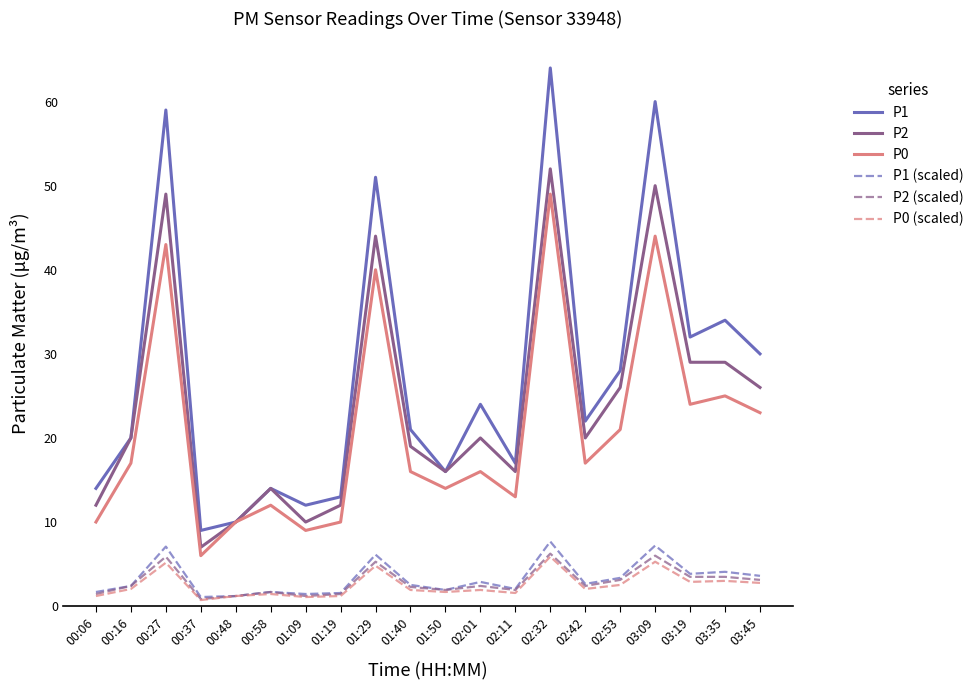

Which series changed the most between 00:58 and 01:40?

P1